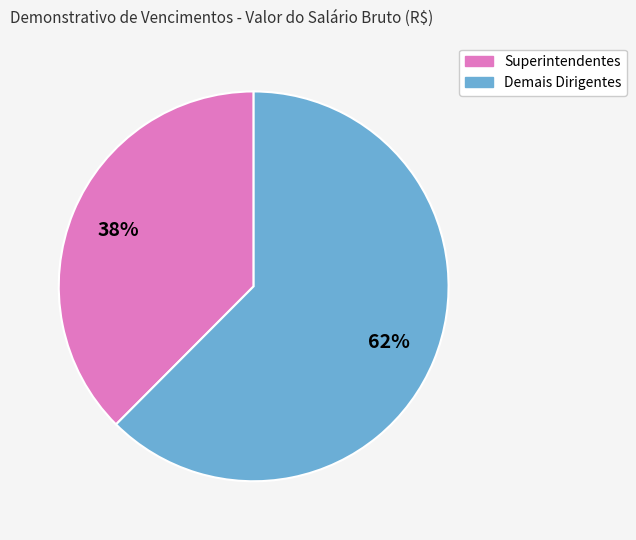

Is there any slice that represents more than half of the pie?

Yes